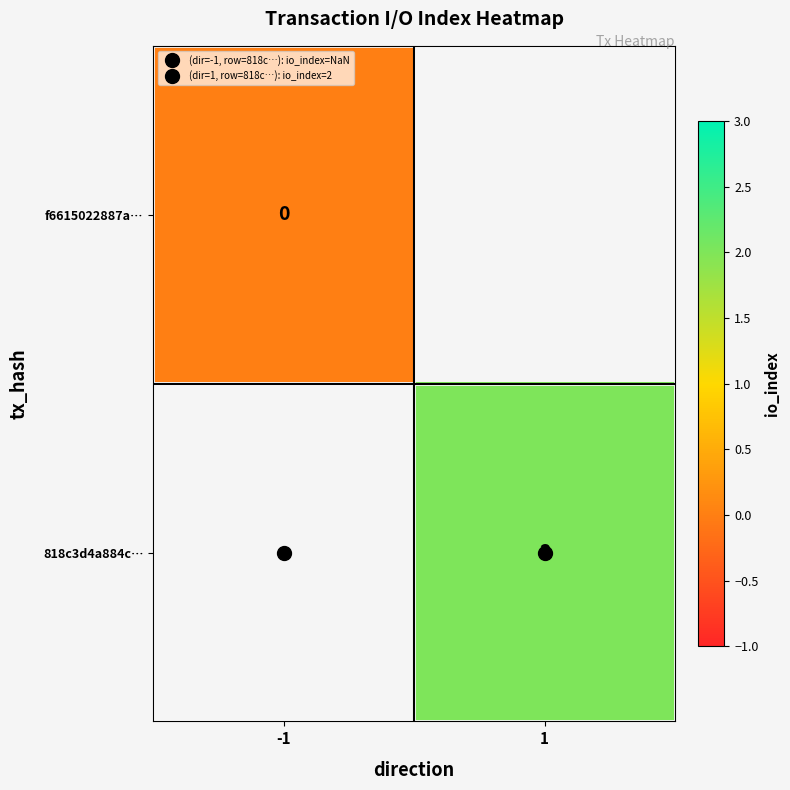

Rank the series by their maximum value, from lowest to highest.

f6615022887a…, 818c3d4a884c…